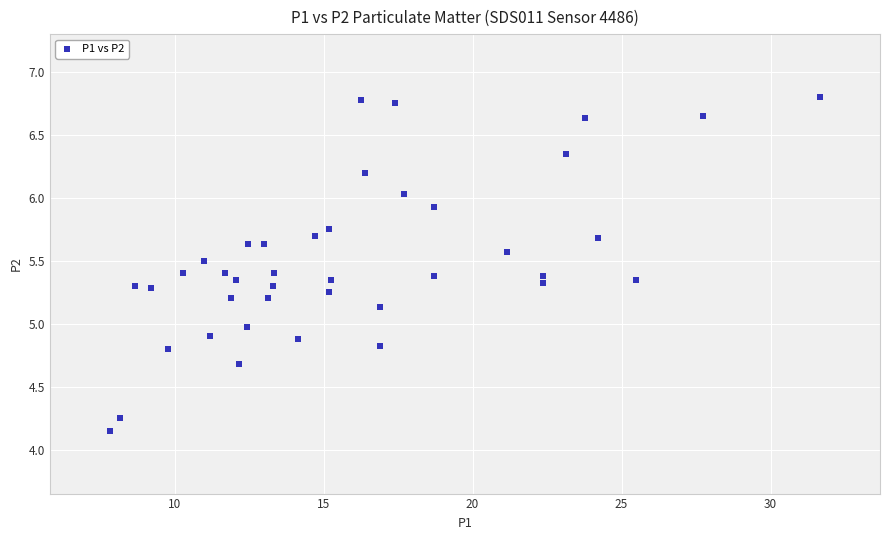

What is the range of X values (max minus min)?

23.9